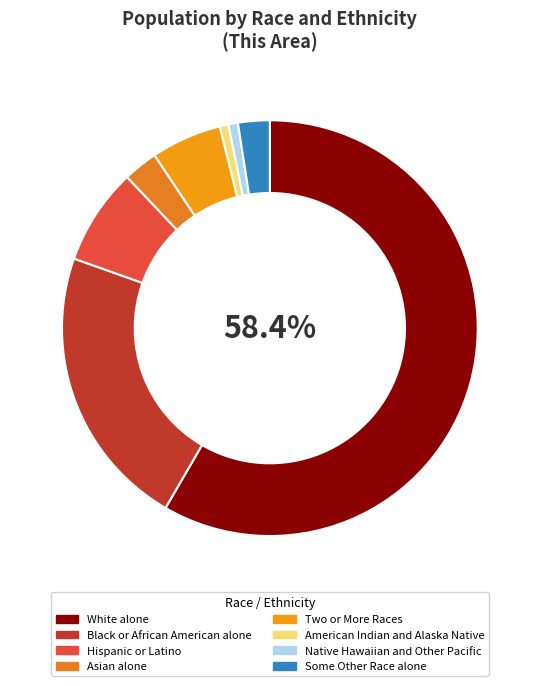

How many segments does this pie chart have?

8